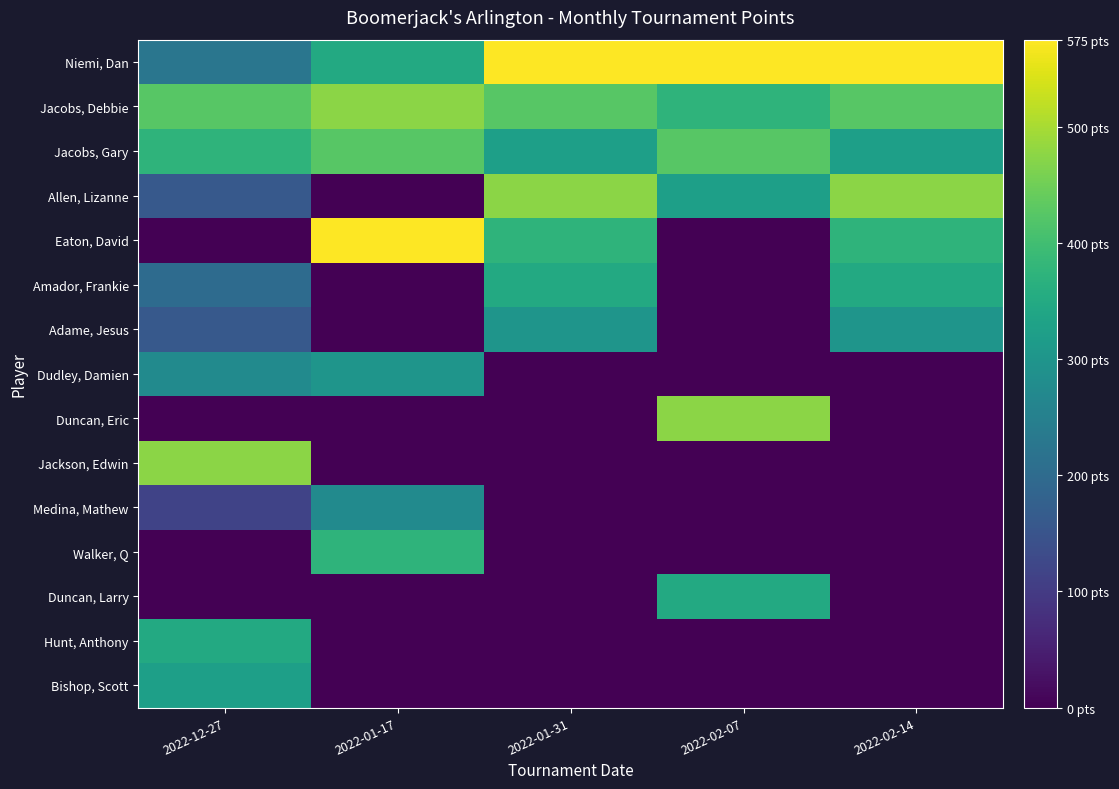

Reading left to right, what are all the values shown in this chart?

Niemi, Dan: 2022-12-27=225	2022-01-17=350	2022-01-31=575	2022-02-07=575	2022-02-14=575
Jacobs, Debbie: 2022-12-27=425	2022-01-17=475	2022-01-31=425	2022-02-07=375	2022-02-14=425
Jacobs, Gary: 2022-12-27=375	2022-01-17=425	2022-01-31=325	2022-02-07=425	2022-02-14=325
Allen, Lizanne: 2022-12-27=160	2022-01-17=0	2022-01-31=475	2022-02-07=325	2022-02-14=475
Eaton, David: 2022-12-27=0	2022-01-17=575	2022-01-31=375	2022-02-07=0	2022-02-14=375
Amador, Frankie: 2022-12-27=200	2022-01-17=0	2022-01-31=350	2022-02-07=0	2022-02-14=350
Adame, Jesus: 2022-12-27=160	2022-01-17=0	2022-01-31=300	2022-02-07=0	2022-02-14=300
Dudley, Damien: 2022-12-27=275	2022-01-17=300	2022-01-31=0	2022-02-07=0	2022-02-14=0
Duncan, Eric: 2022-12-27=0	2022-01-17=0	2022-01-31=0	2022-02-07=475	2022-02-14=0
Jackson, Edwin: 2022-12-27=475	2022-01-17=0	2022-01-31=0	2022-02-07=0	2022-02-14=0
Medina, Mathew: 2022-12-27=115	2022-01-17=275	2022-01-31=0	2022-02-07=0	2022-02-14=0
Walker, Q: 2022-12-27=0	2022-01-17=375	2022-01-31=0	2022-02-07=0	2022-02-14=0
Duncan, Larry: 2022-12-27=0	2022-01-17=0	2022-01-31=0	2022-02-07=350	2022-02-14=0
Hunt, Anthony: 2022-12-27=350	2022-01-17=0	2022-01-31=0	2022-02-07=0	2022-02-14=0
Bishop, Scott: 2022-12-27=325	2022-01-17=0	2022-01-31=0	2022-02-07=0	2022-02-14=0